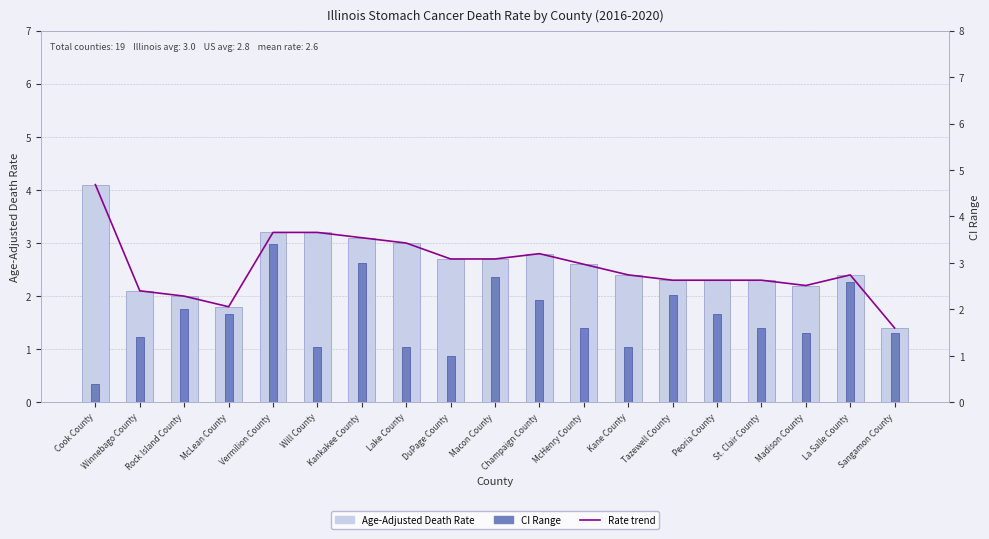

What is the total value across all series at Macon County?

8.1